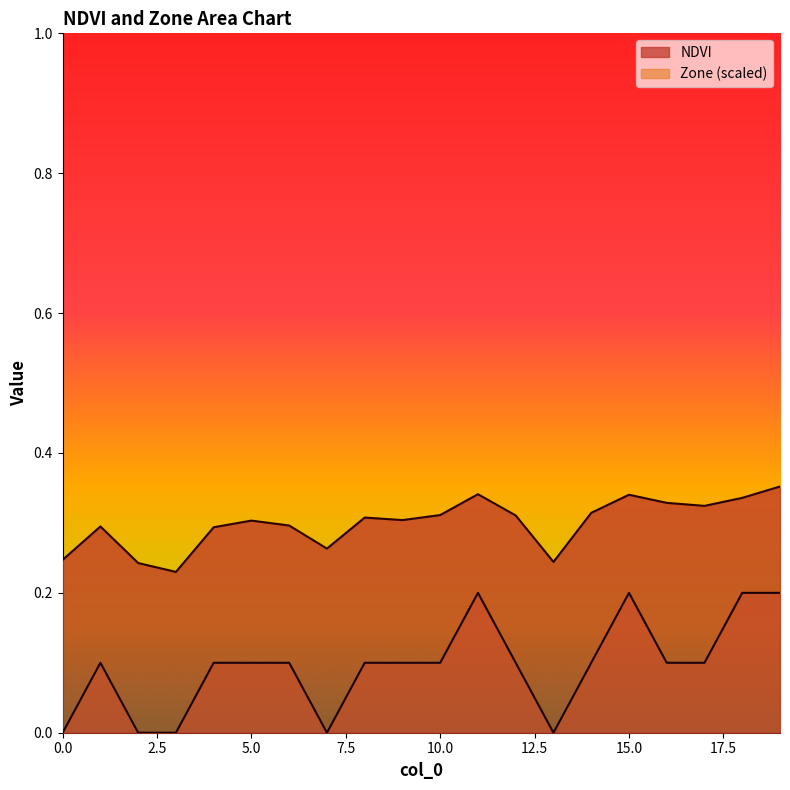

The NDVI series shows 0.1 at 5.0. True or false?

False